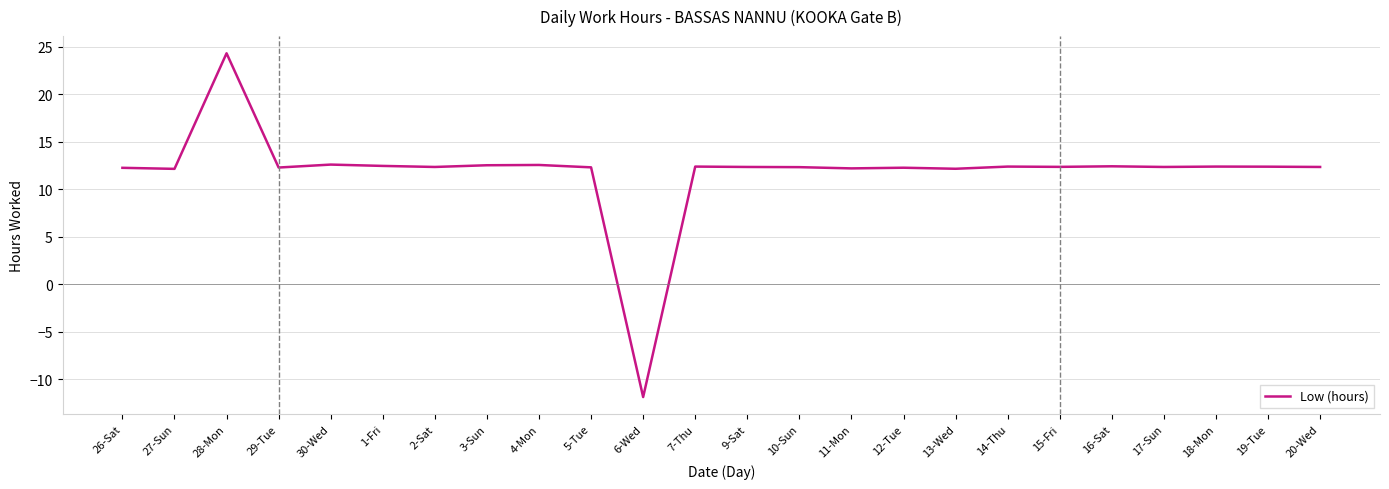

What is the difference between the maximum and minimum values?

36.2